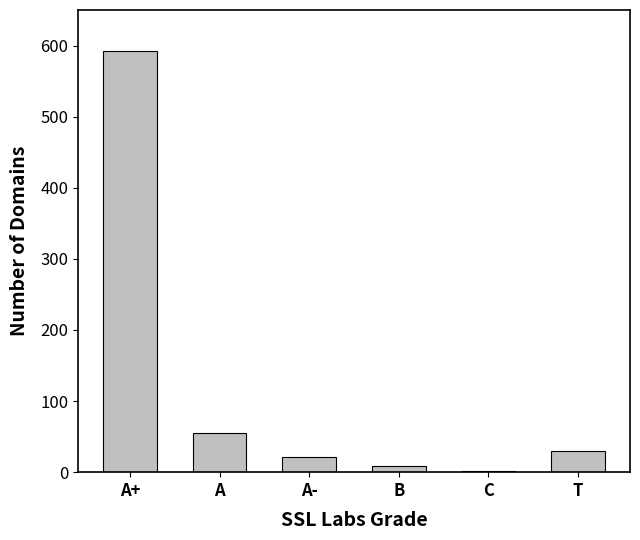

Reading right to left, transcribe all the data shown in this chart.

T=30	C=1	B=8	A-=21	A=55	A+=592